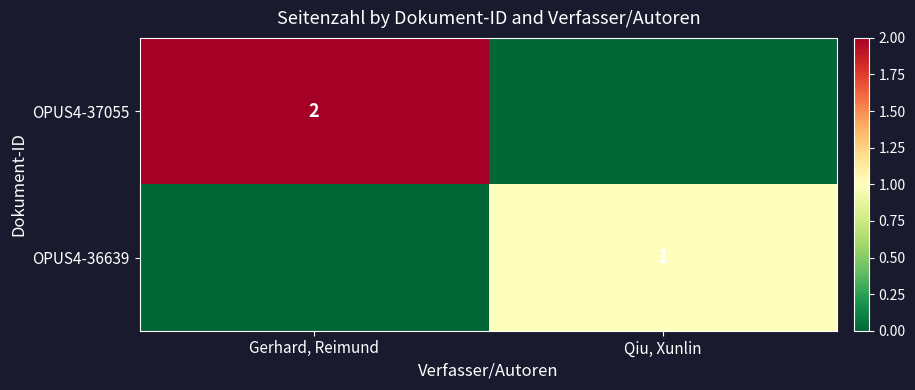

True or false: OPUS4-37055 has a value of 3 at Gerhard, Reimund.

False